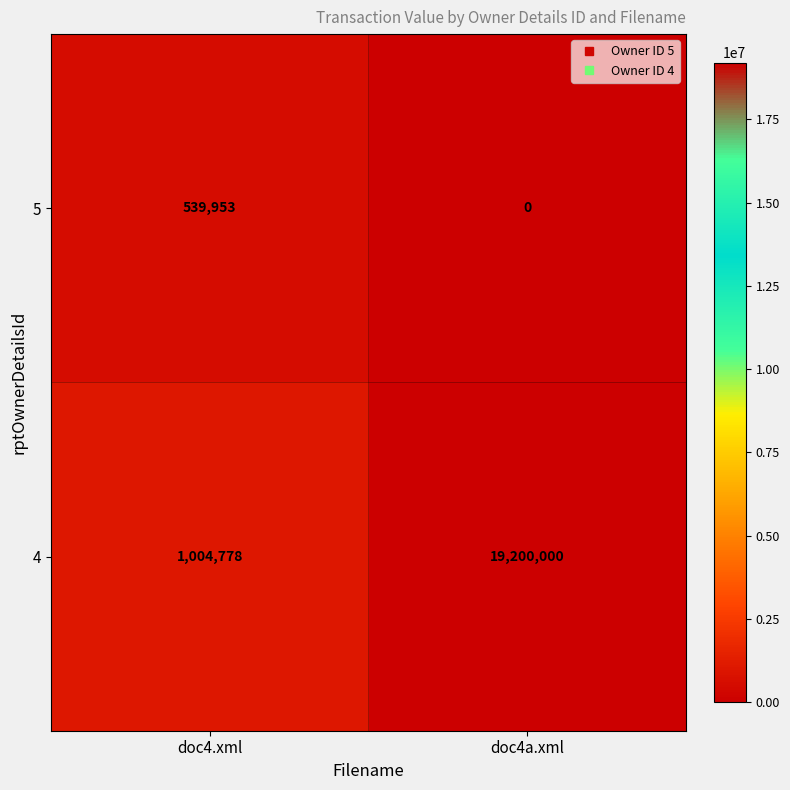

What is the maximum value shown in the chart?

19200000